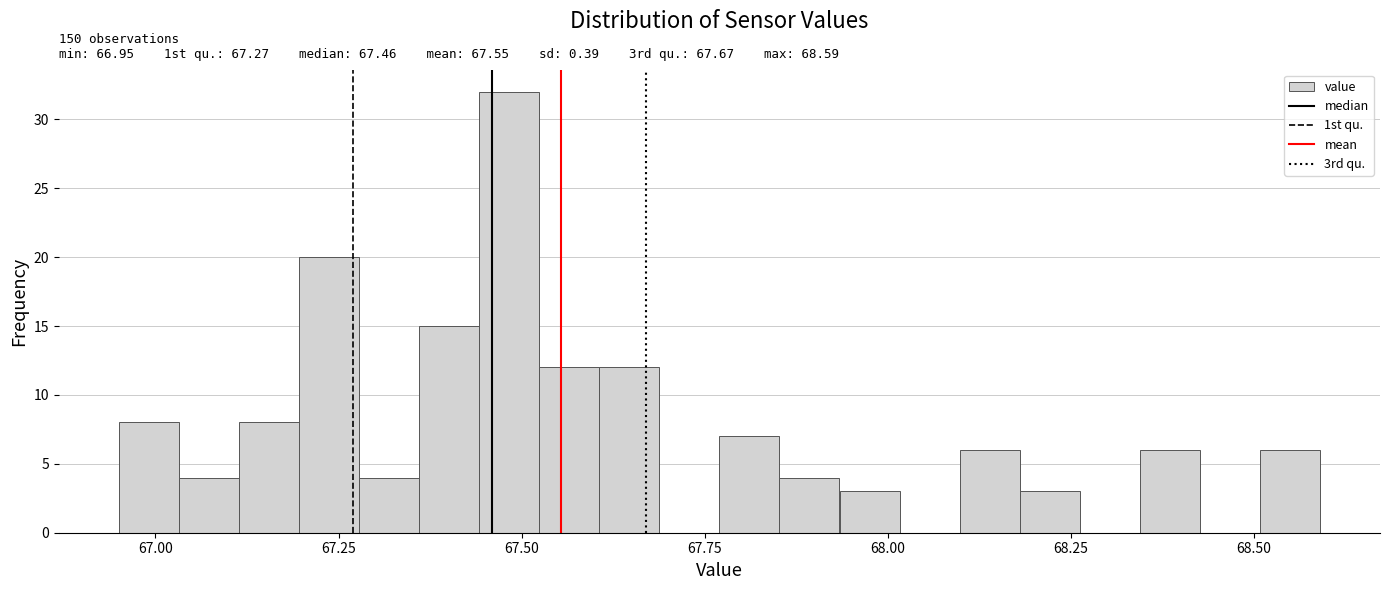

Around what value on the x-axis is the tallest bar? Give the approximate position of its centre, as read against the axis.

67.50